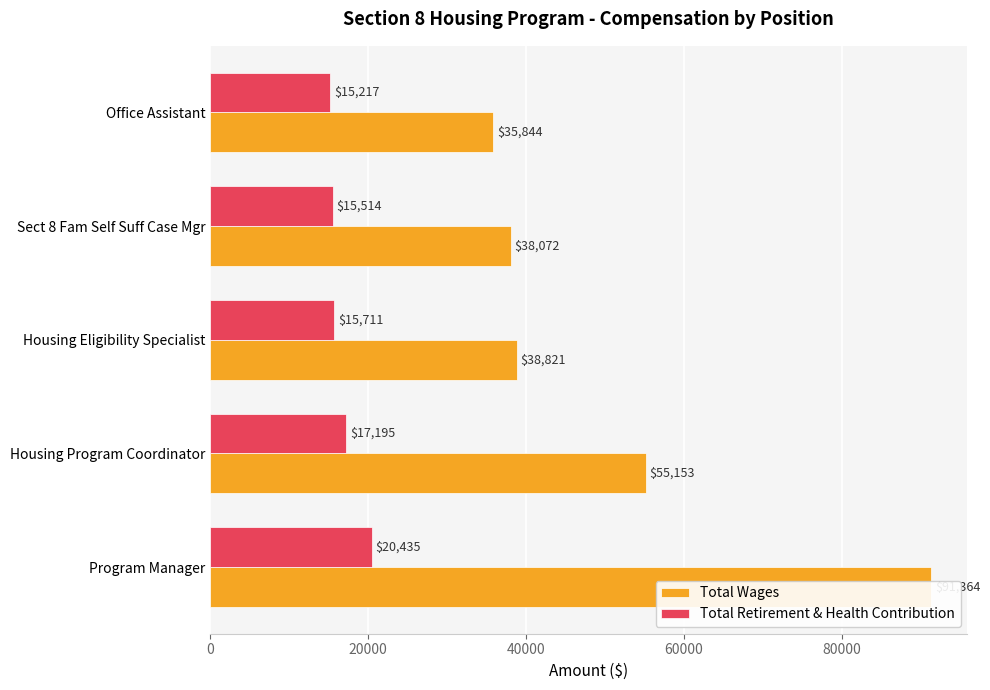

Reading right to left, what are all the values shown in this chart?

Total Wages: 35844	38072	38821	55153	91364
Total Retirement & Health Contribution: 15217	15514	15711	17195	20435